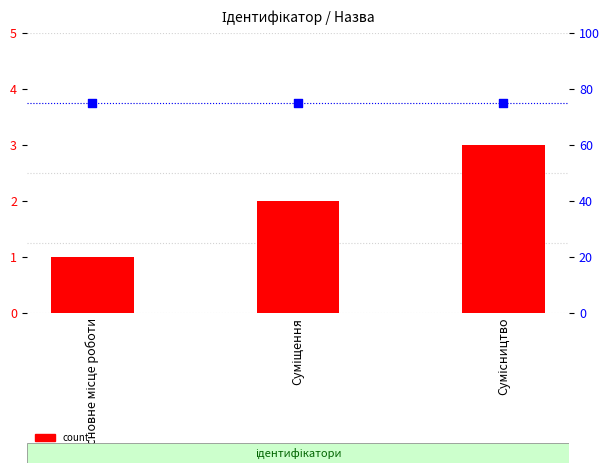

At which category is the sum across all series the highest?

Сумісництво